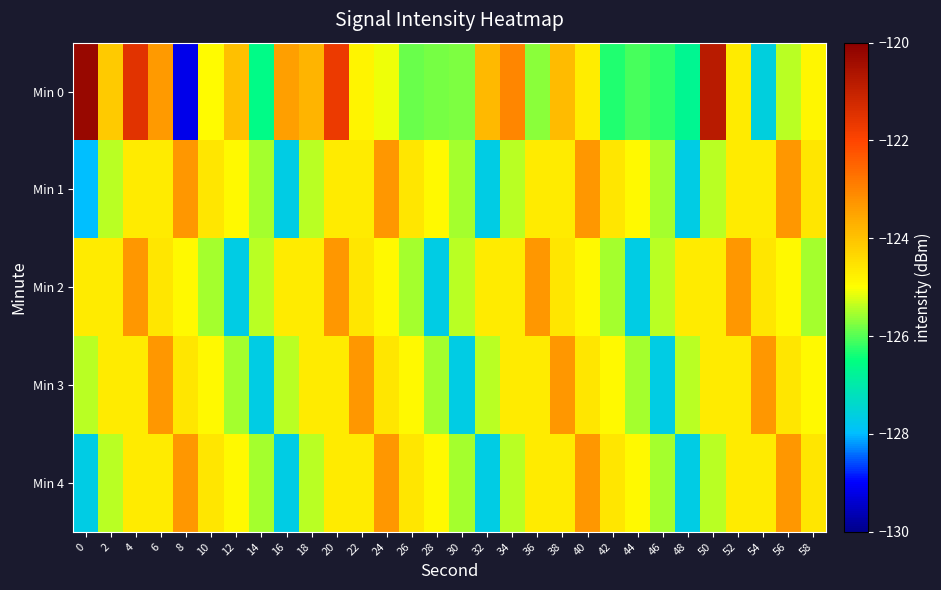

What is the total value across all series at 30?

-629.9